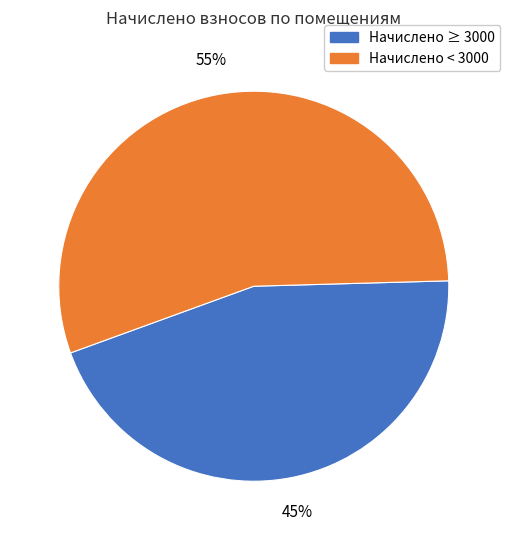

Is there a majority slice in this chart?

Yes